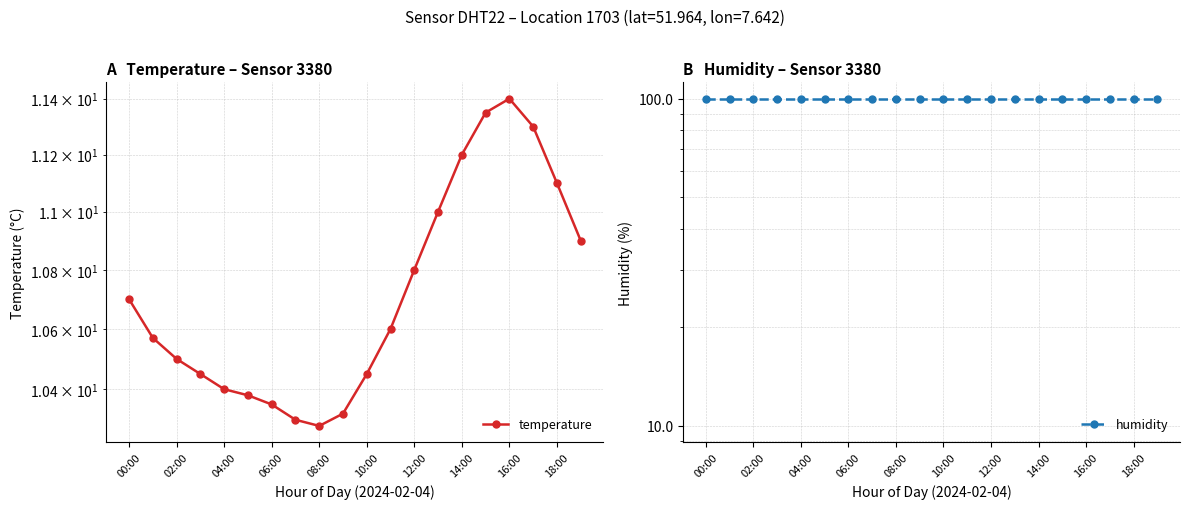

Is it true that temperature equals 4.4 at 17?

False